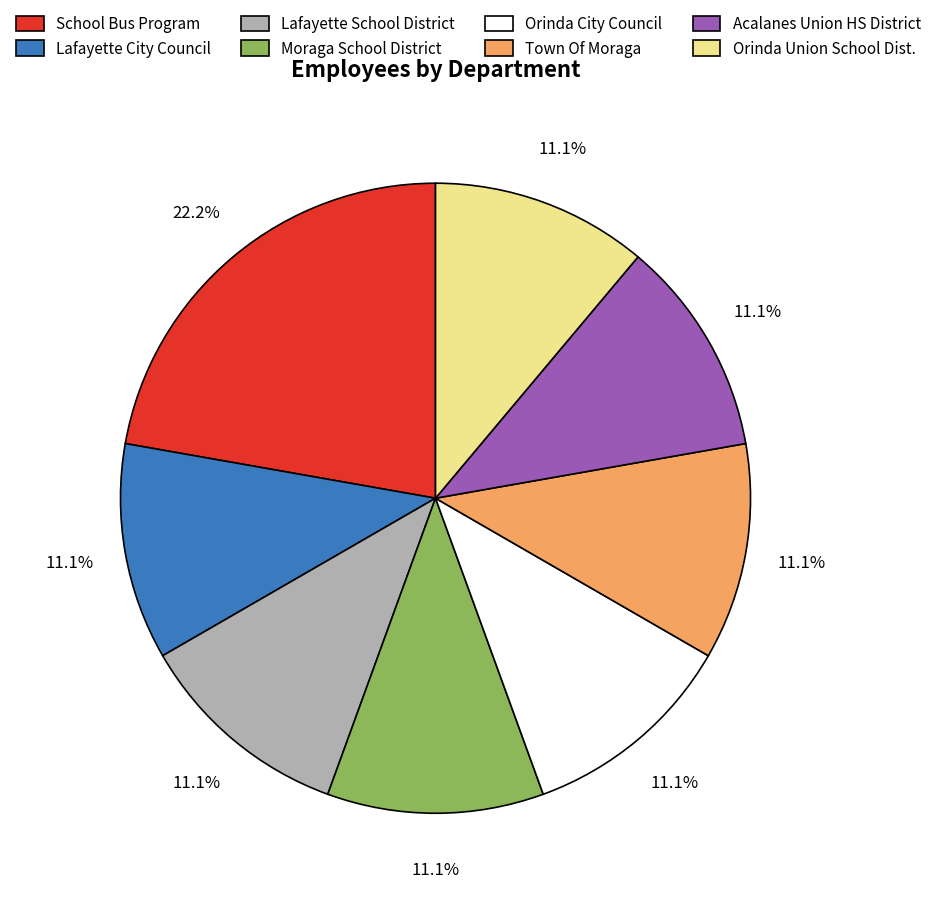

Combined, what portion of the pie is Orinda Union School Dist. and Acalanes Union HS District?

22.2%